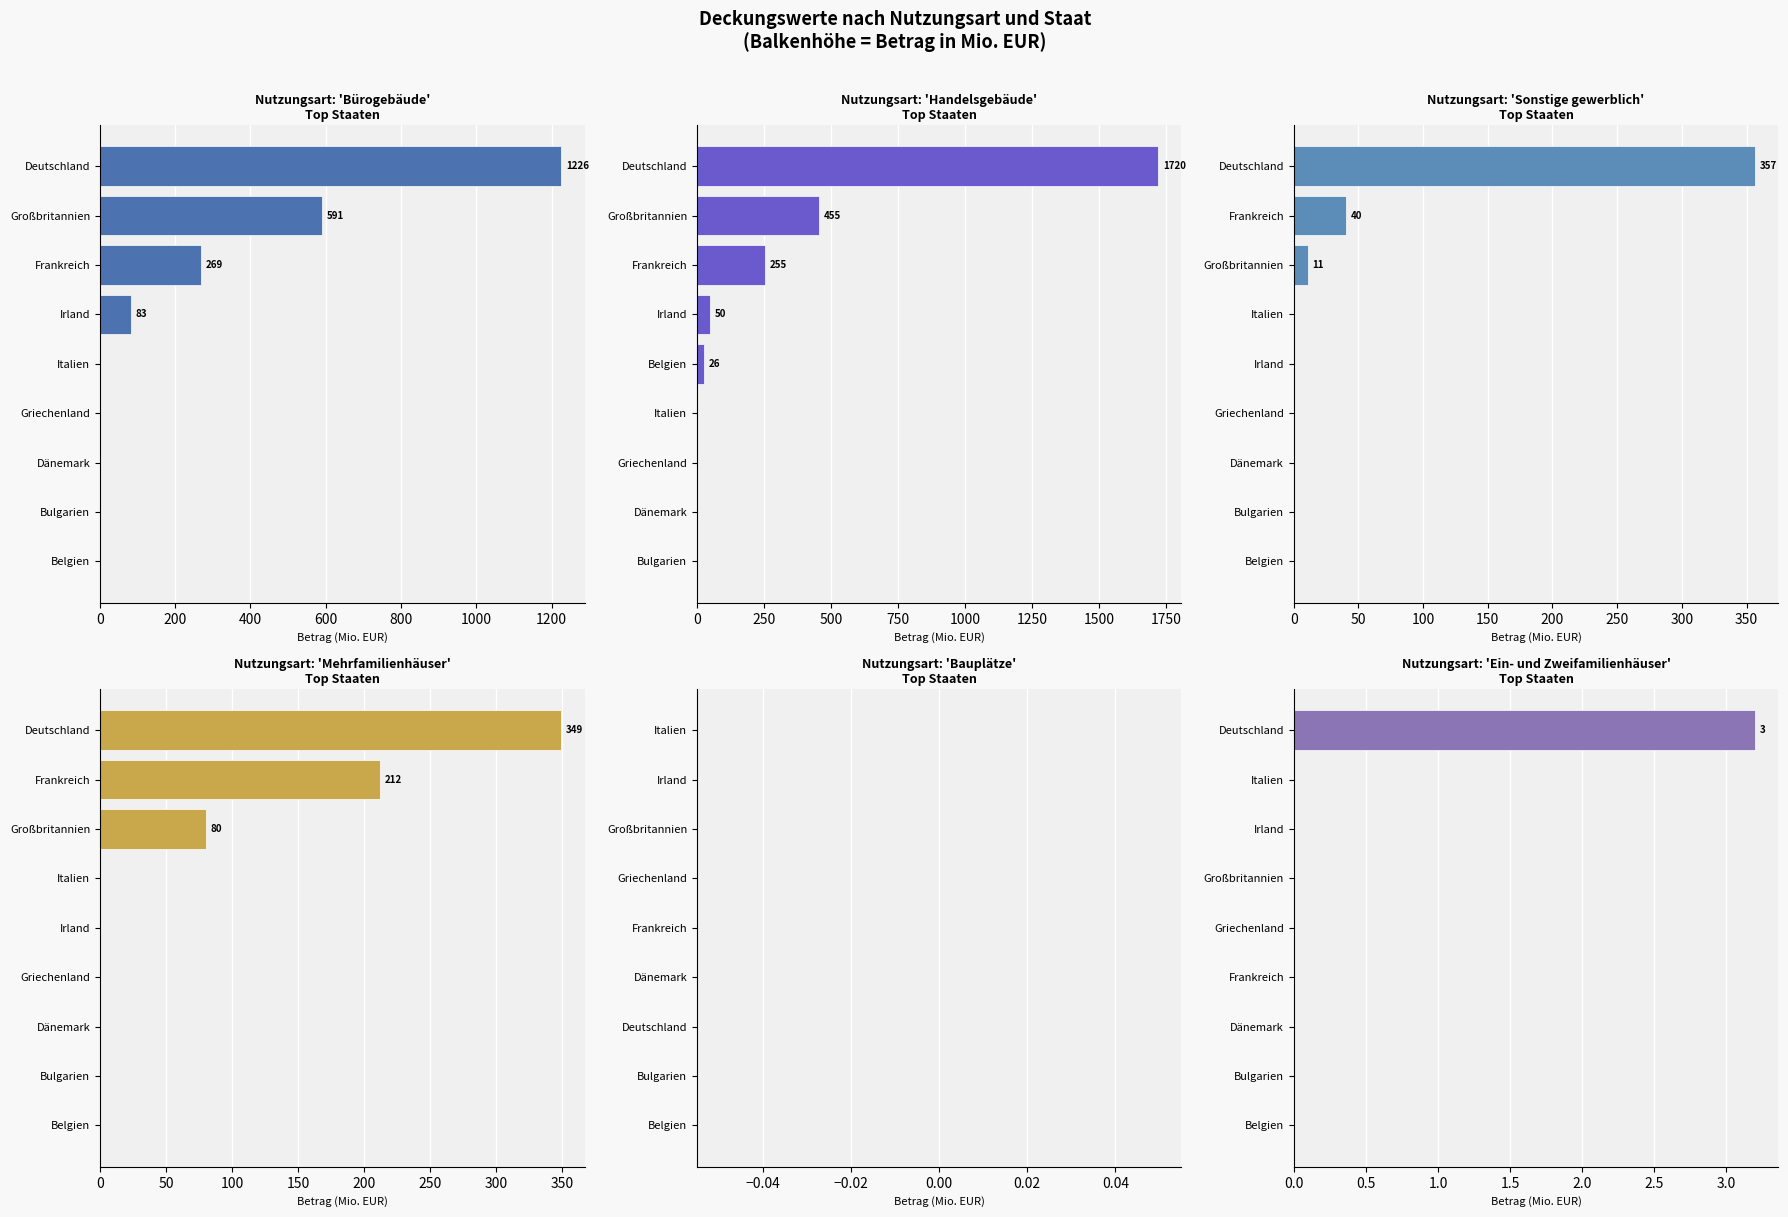

How many categories are shown in the chart?

9